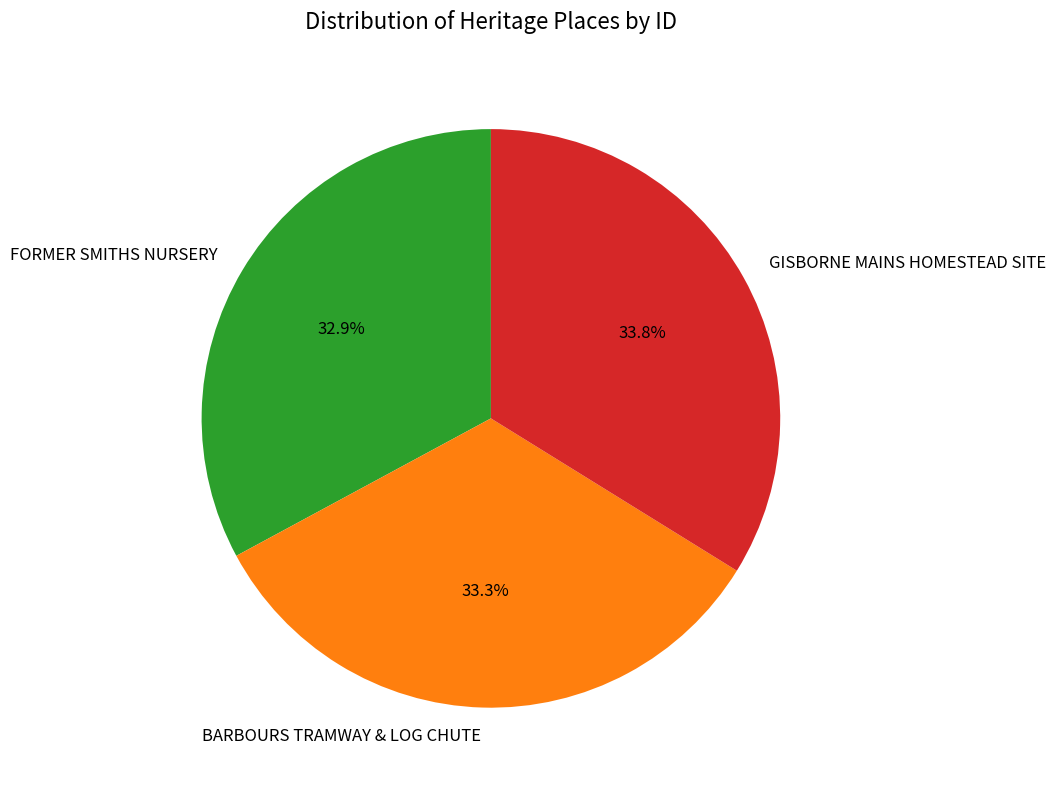

Which category has the biggest portion of the pie?

GISBORNE MAINS HOMESTEAD SITE